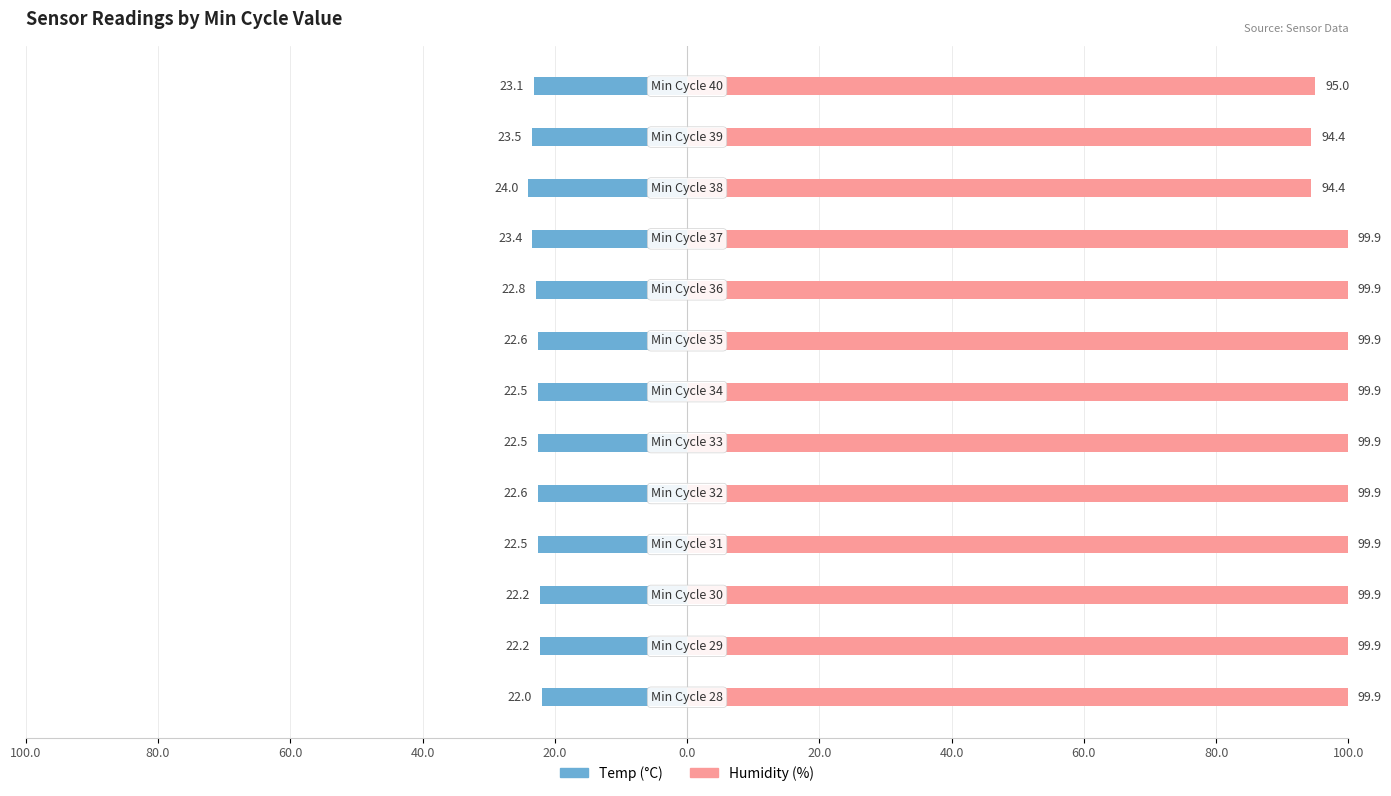

List the series in order of their overall mean, lowest first.

Temp, Humidity